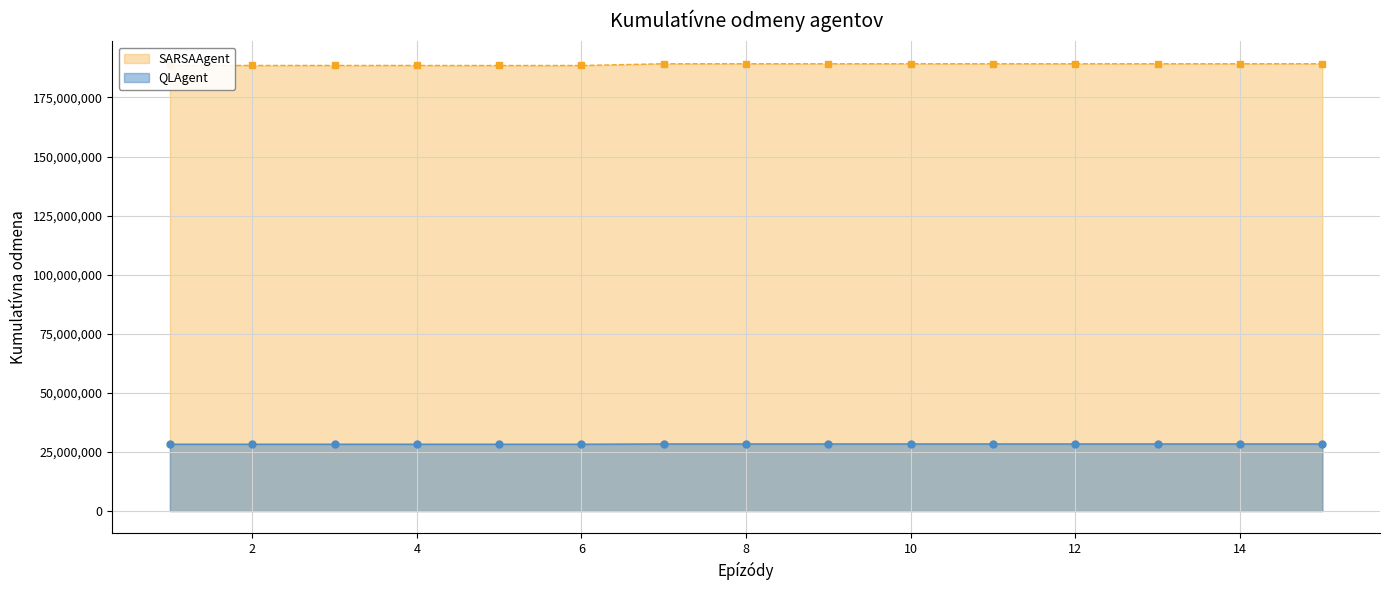

True or false: there are more than 2 points higher than both neighbors.

True